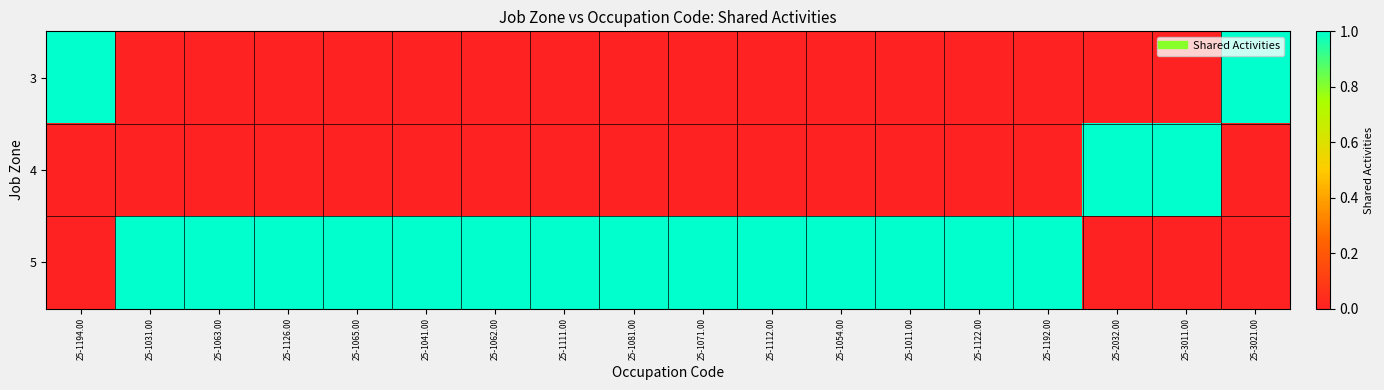

At which category is the sum across all series the highest?

25-1194.00